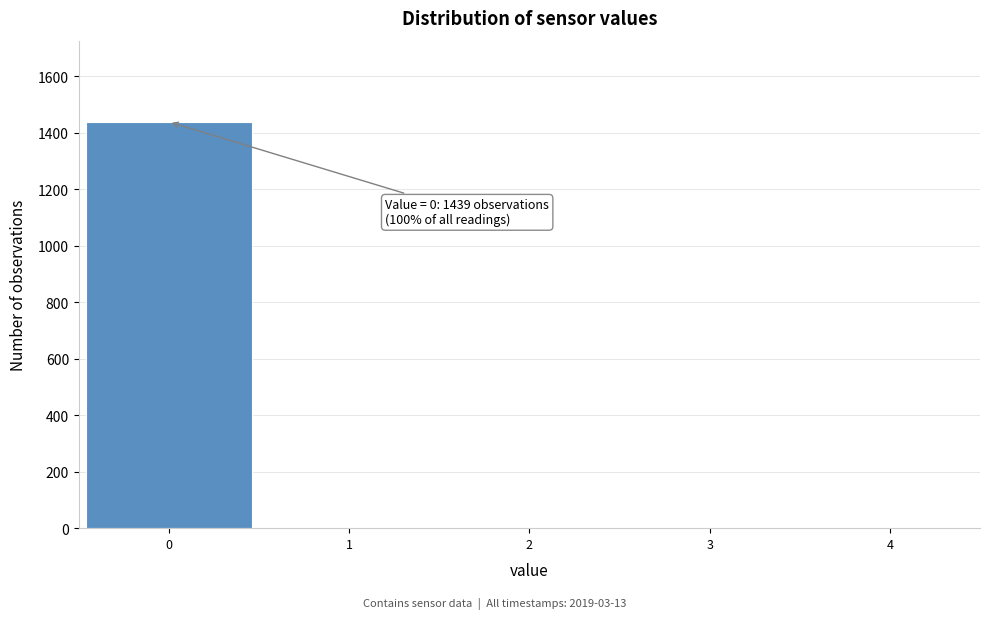

Over which range of the x-axis is the bar tallest?

-0.5 to 0.5